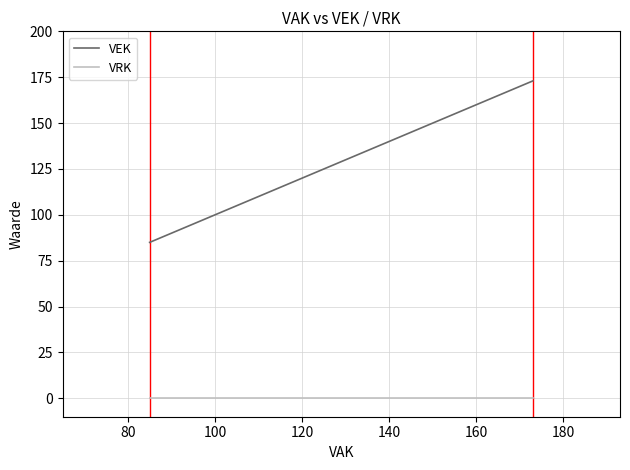

Is this an area chart (filled region under the line)?

No